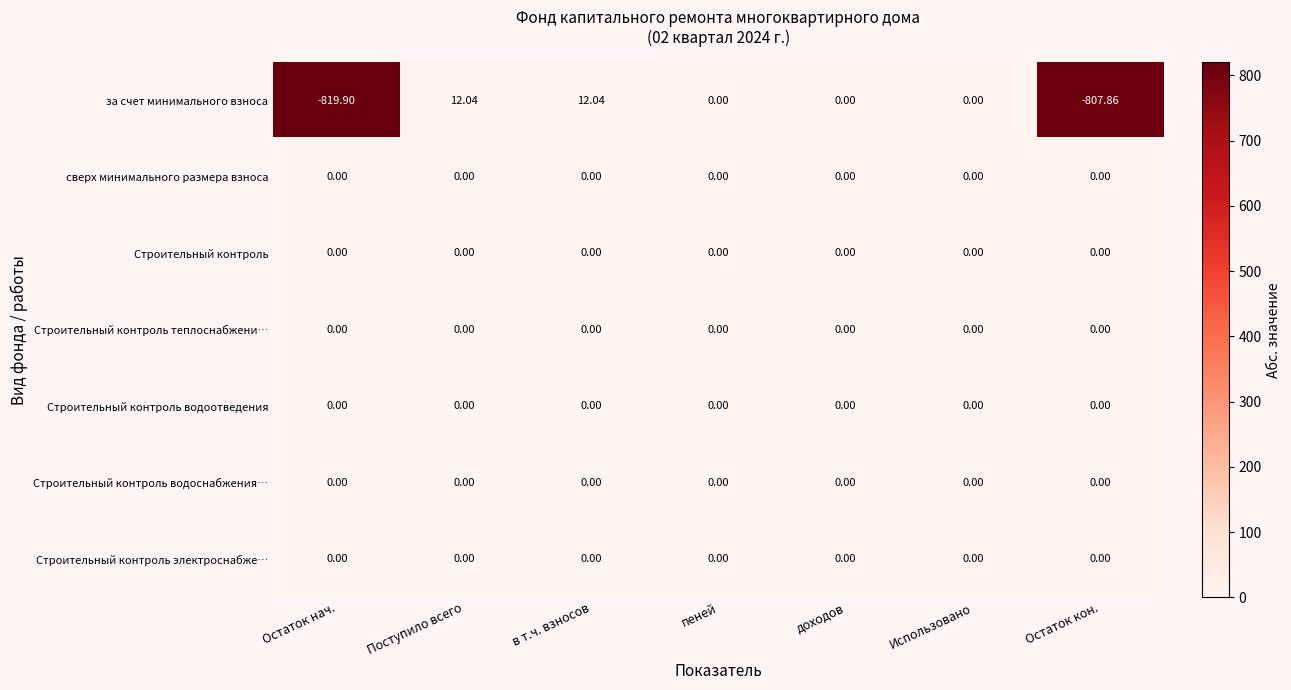

At which label does за счет минимального взноса first exceed 0?

Поступило всего